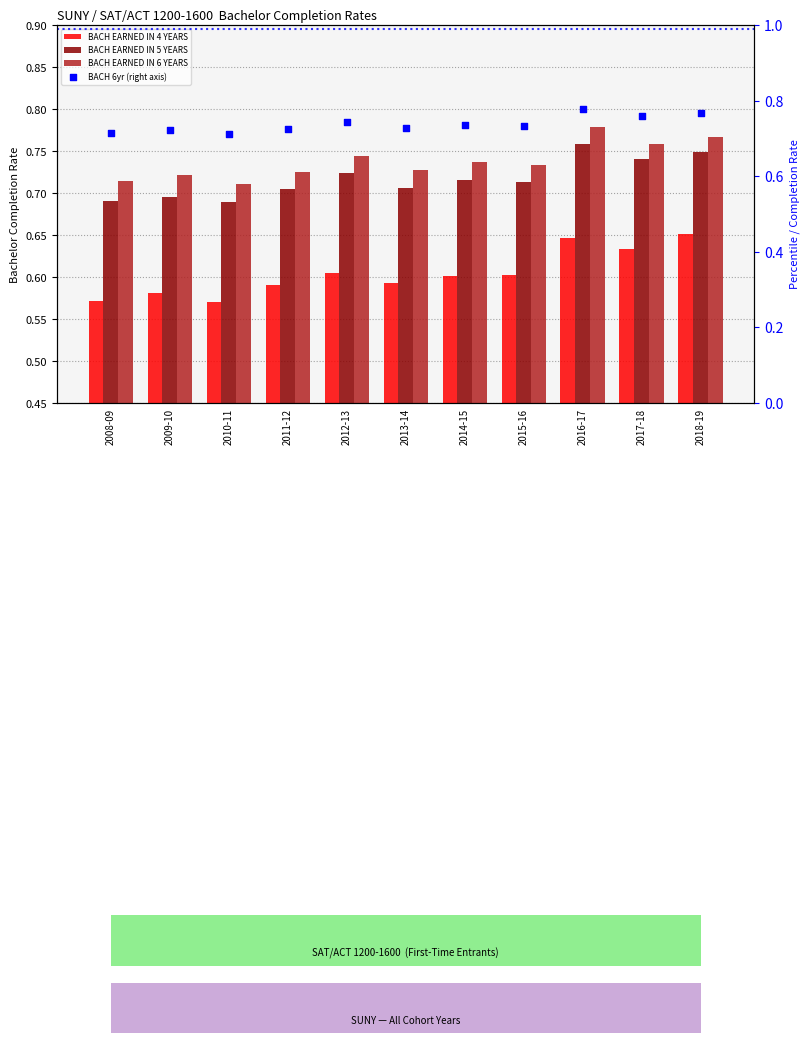

Which series reaches the maximum Y coordinate?

BACH EARNED IN 6 YEARS